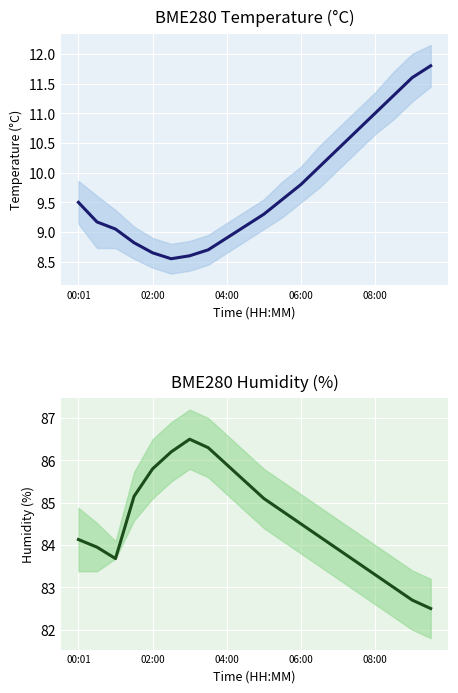

Rank the series by their average value, from lowest to highest.

BME280_temperature, BME280_humidity